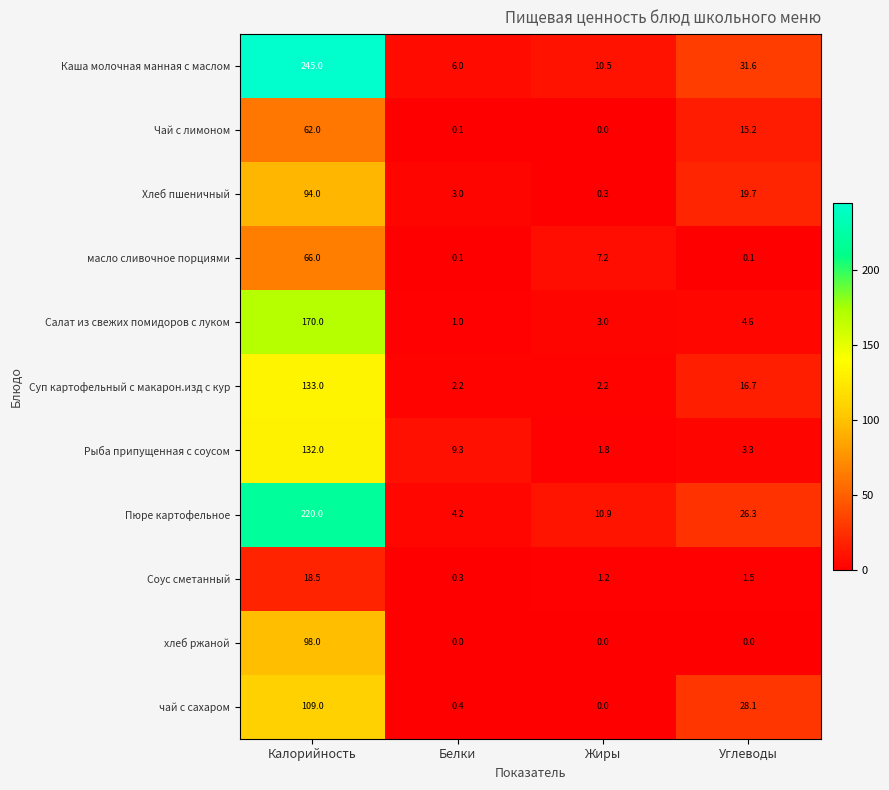

True or false: Суп картофельный с макарон.изд с кур has a value of 213.7 at Калорийность.

False